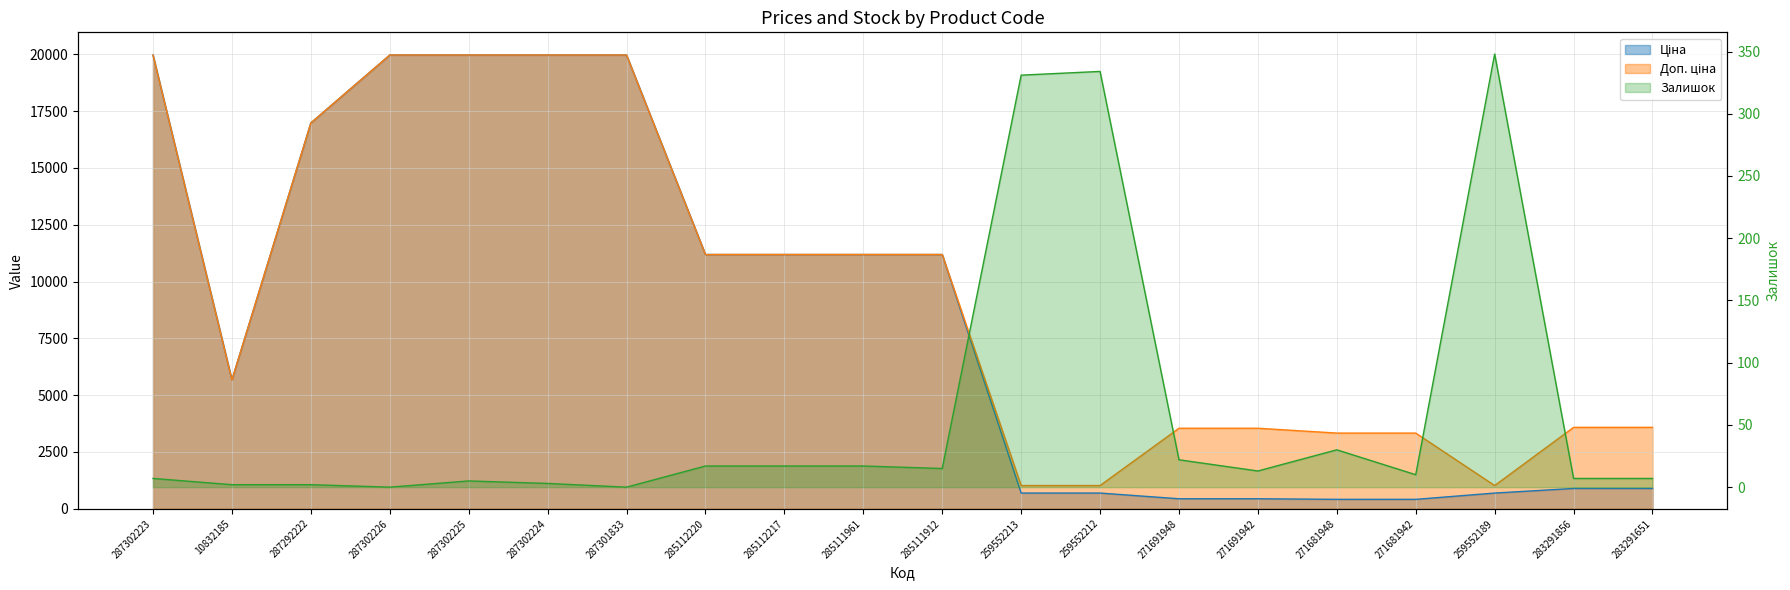

Is it true that Доп. ціна equals 6008.5 at 287302226?

False